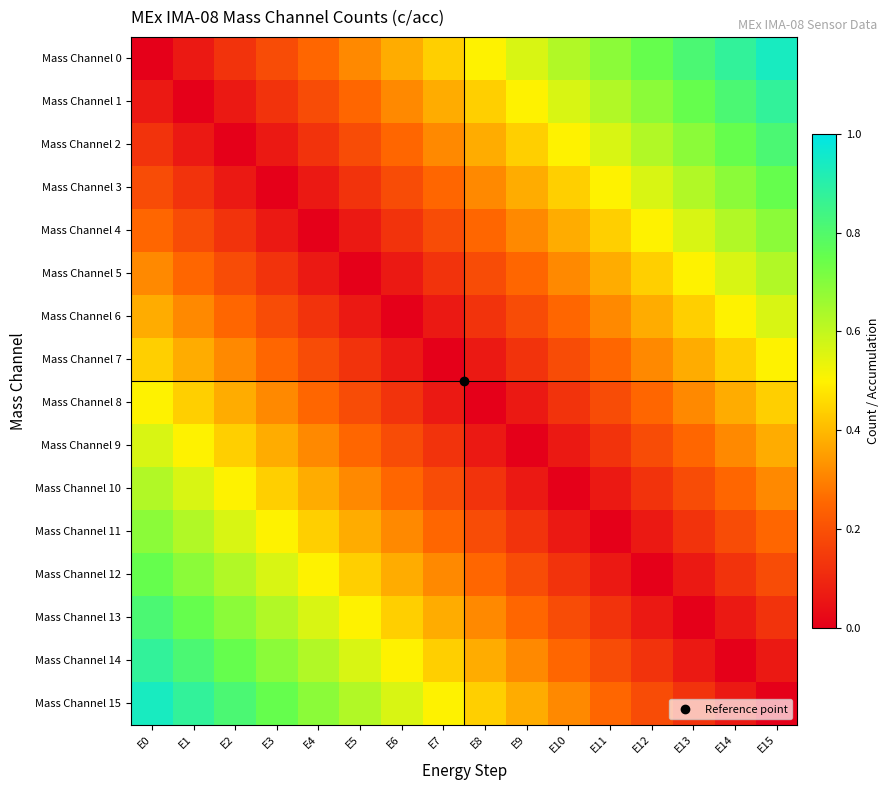

Count the number of categories in the chart.

16